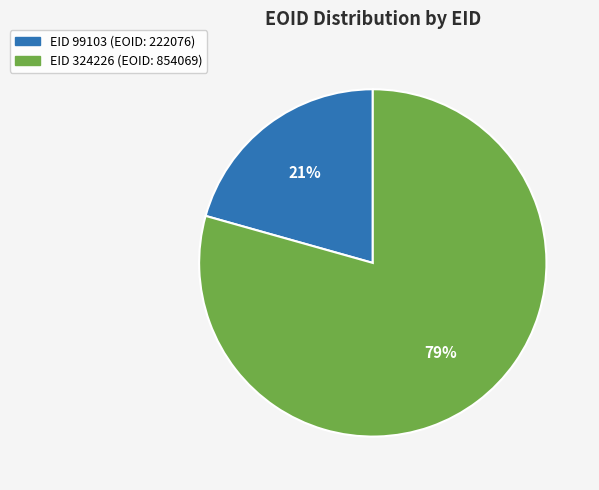

Is there any slice that represents more than half of the pie?

Yes